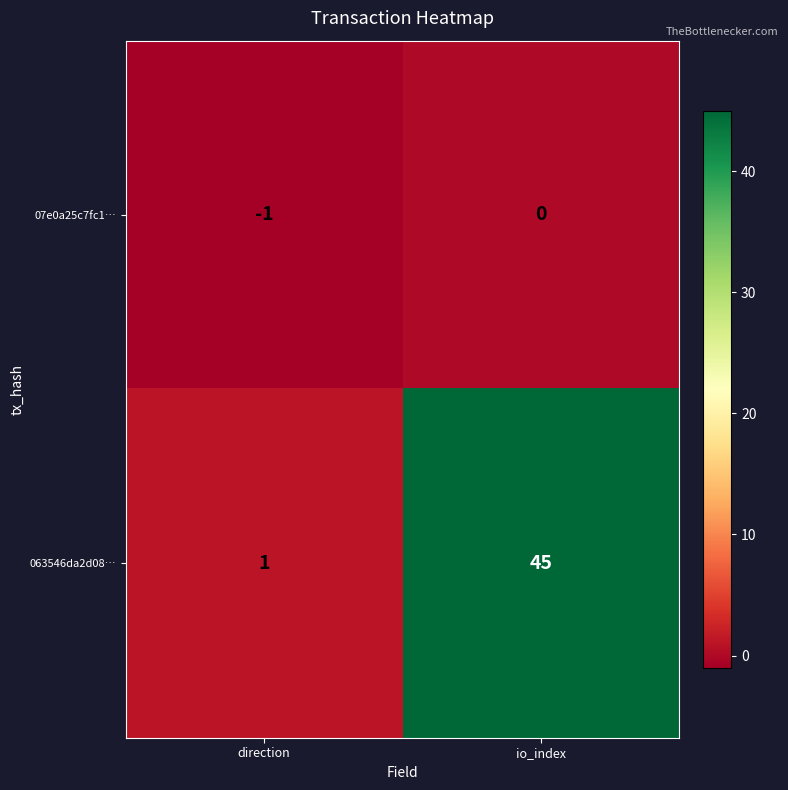

Count the number of data series in this chart.

2